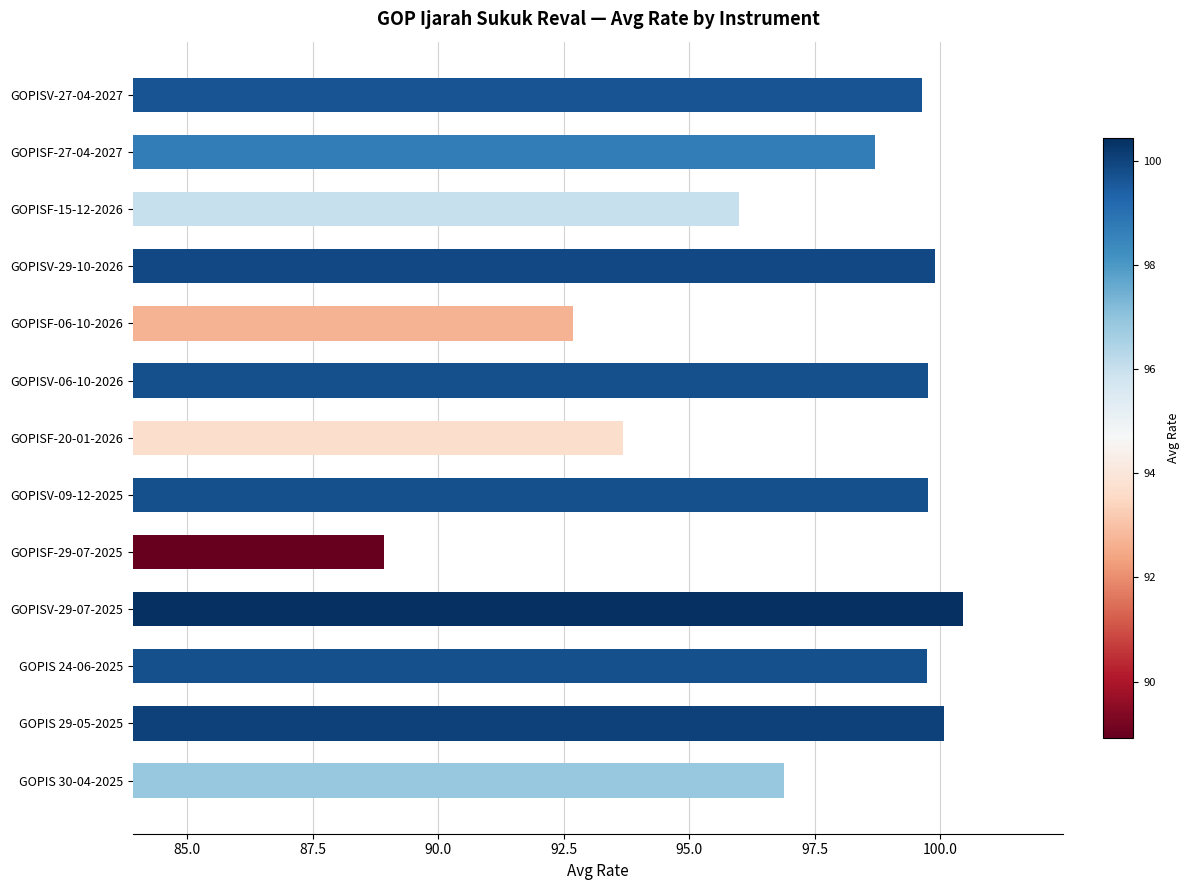

What is the sum of all values?

1266.2